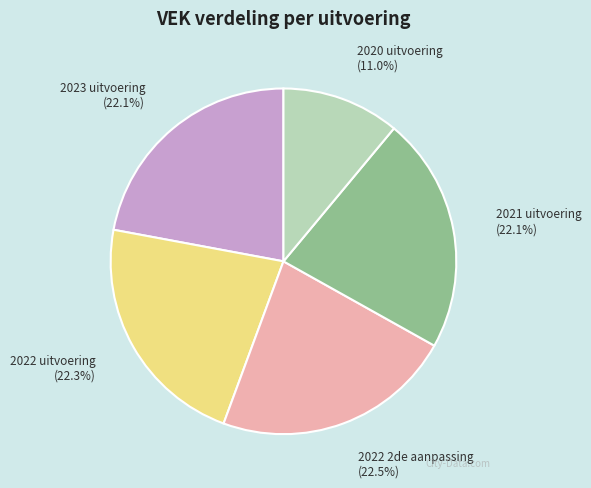

Is there a majority slice in this chart?

No